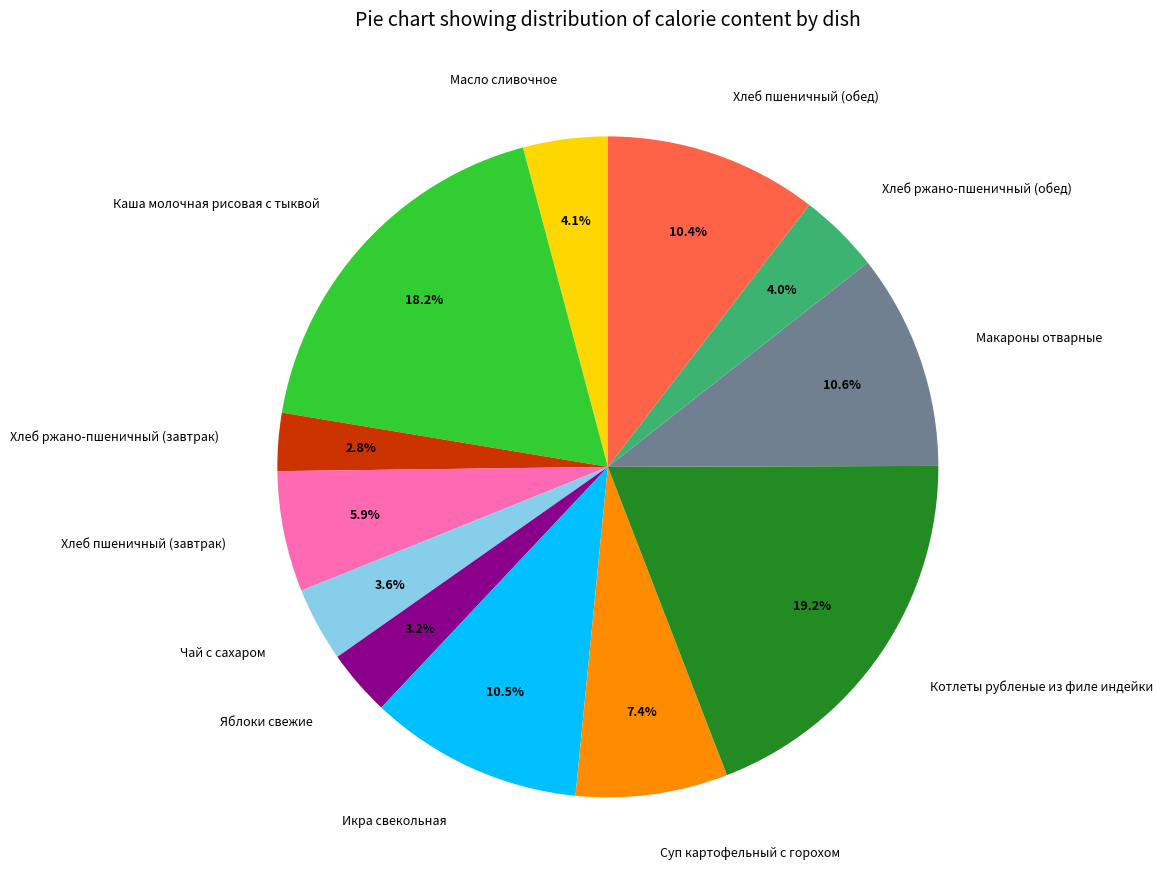

How many slices are in this pie chart?

12